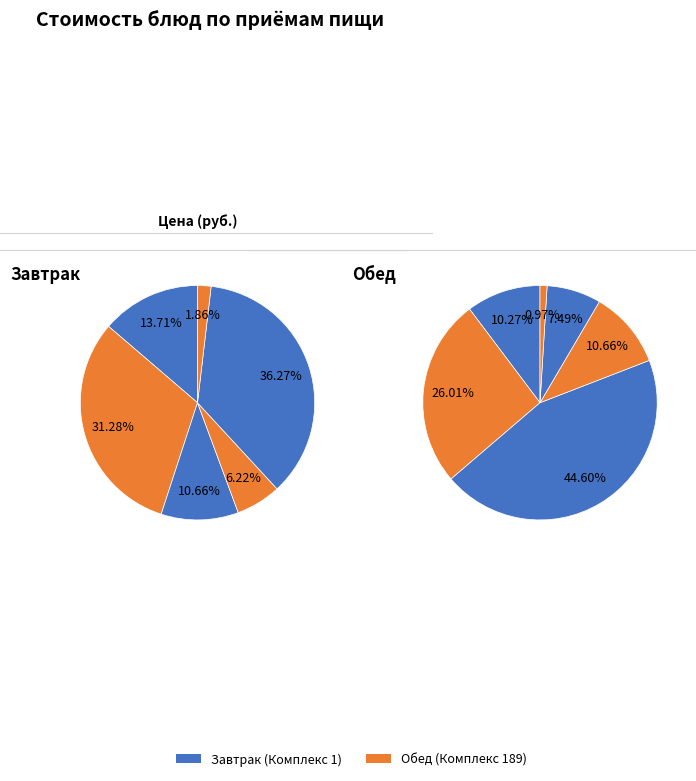

At Рис припущенный, list the series in order from smallest to largest.

Завтрак, Обед